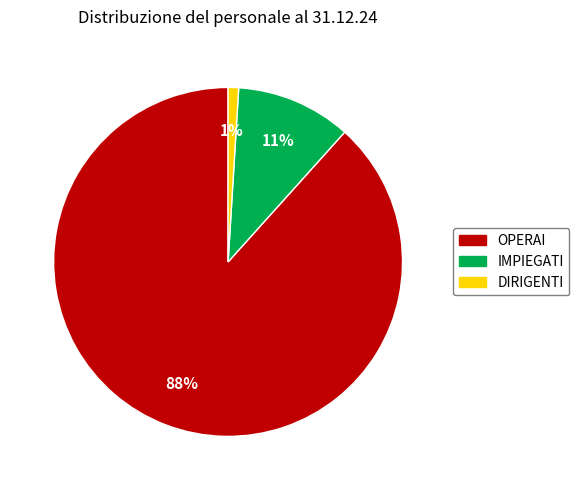

Is the sum of DIRIGENTI and IMPIEGATI greater than half?

No